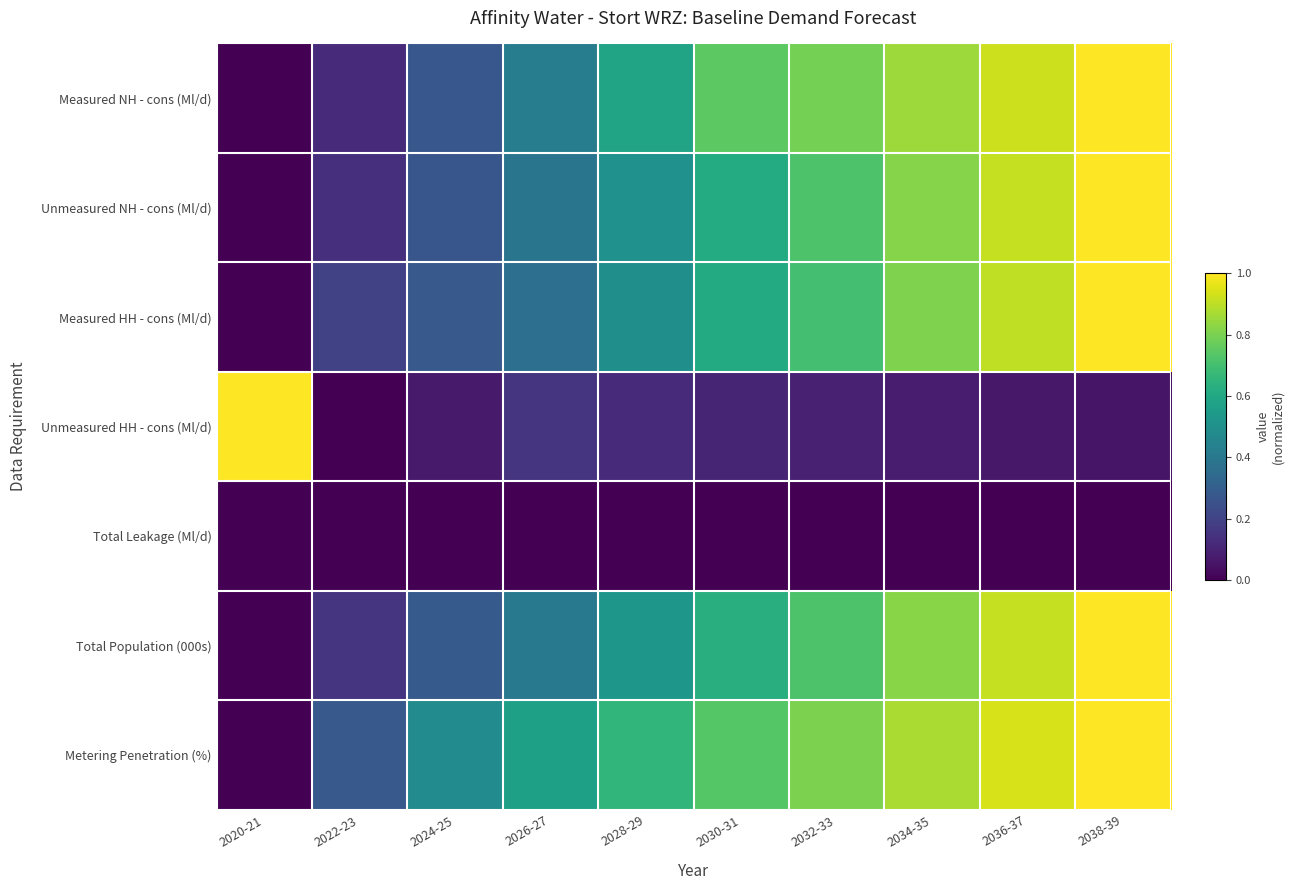

At how many categories does at least one series exceed 0?

10